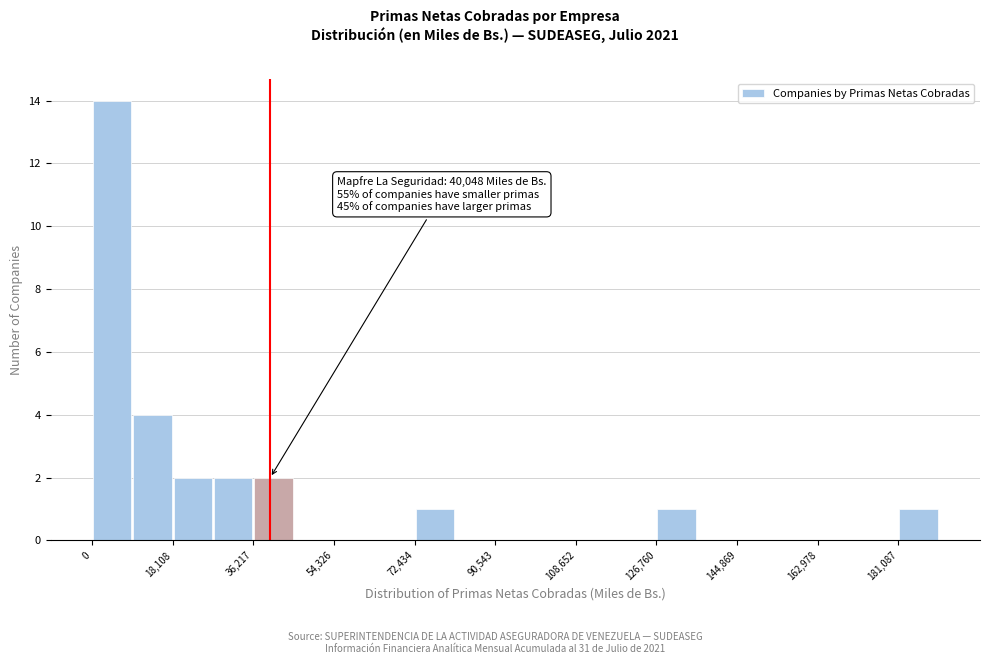

Which range on the x-axis has the tallest bar?

0 to 10000